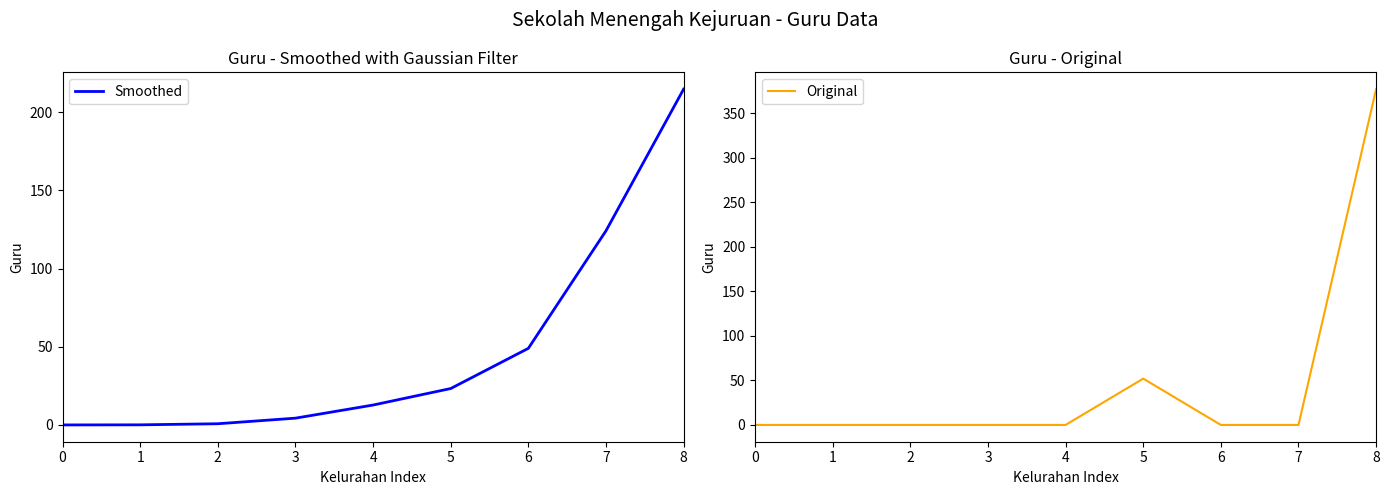

How many lines are shown in the chart?

2